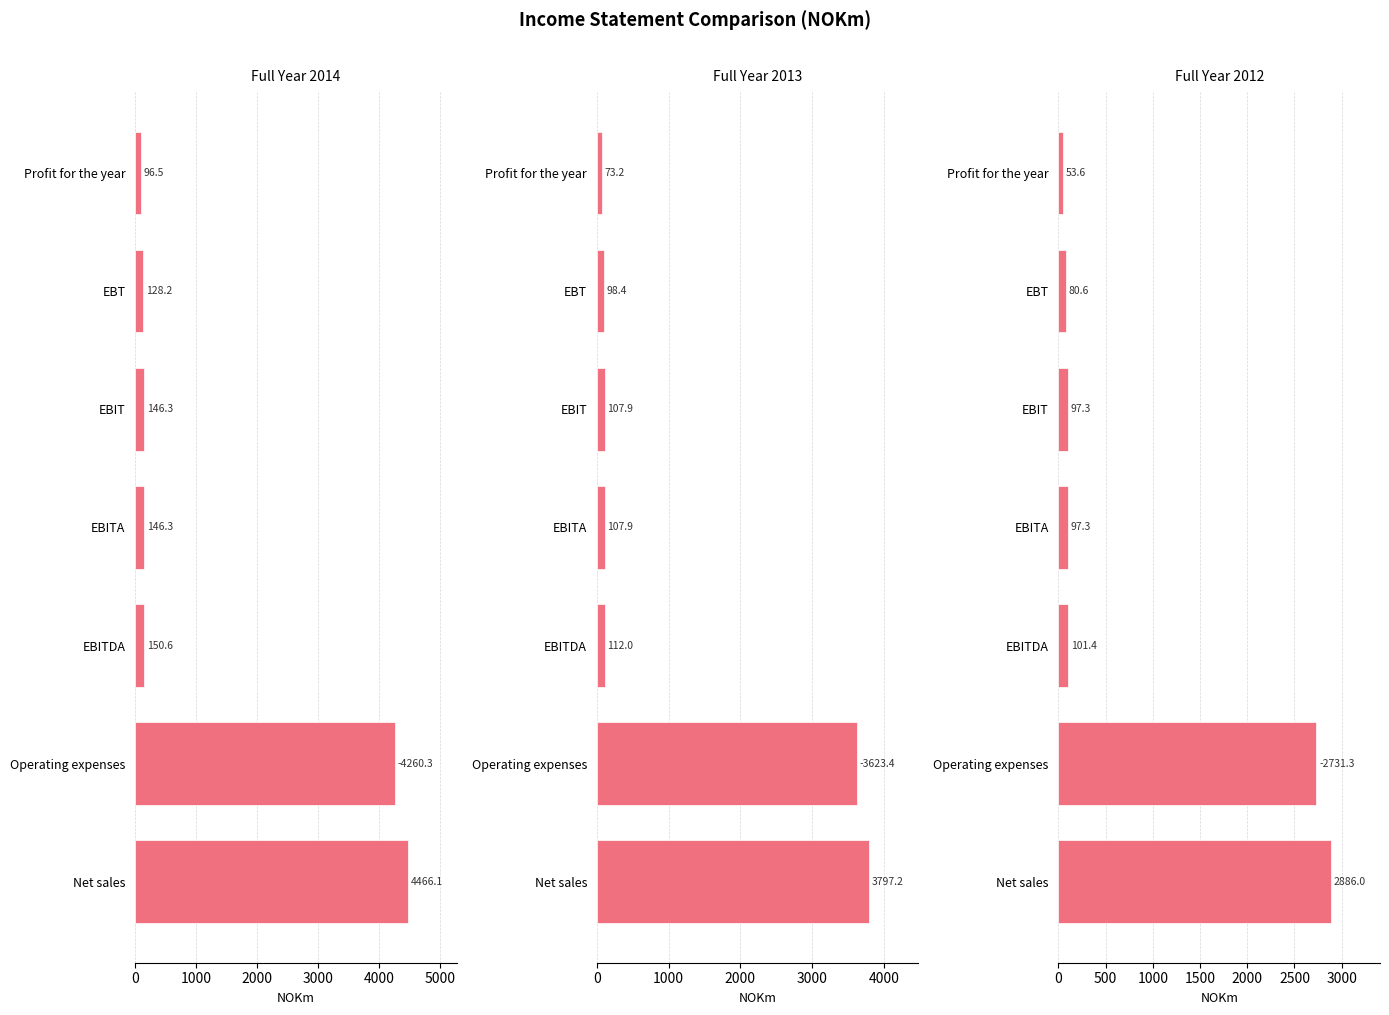

Which series has the largest total across all categories?

Full Year 2014